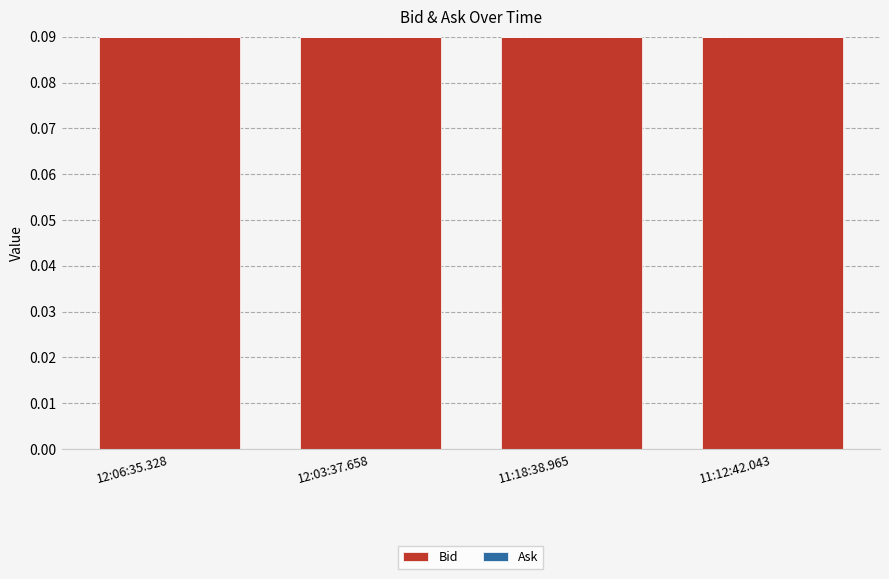

What is the sum of the Bid values at 11:18:38.965 and 12:03:37.658?

0.2